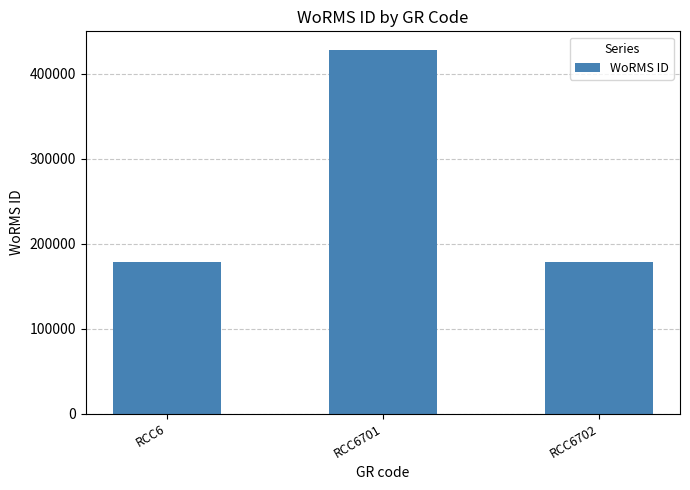

At which category does the chart reach its peak across all series?

RCC6701